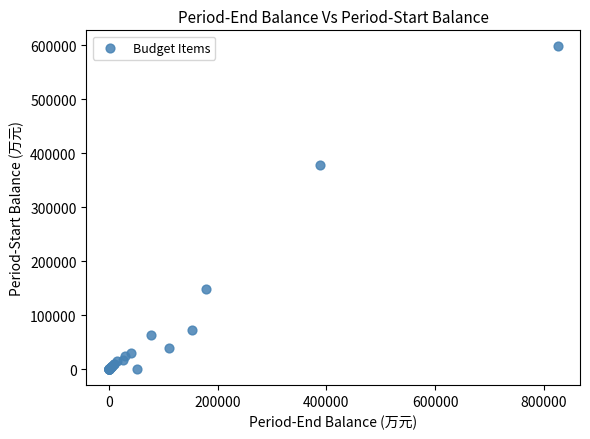

What Y value in the scatter plot is closest to 299017?

378142.2